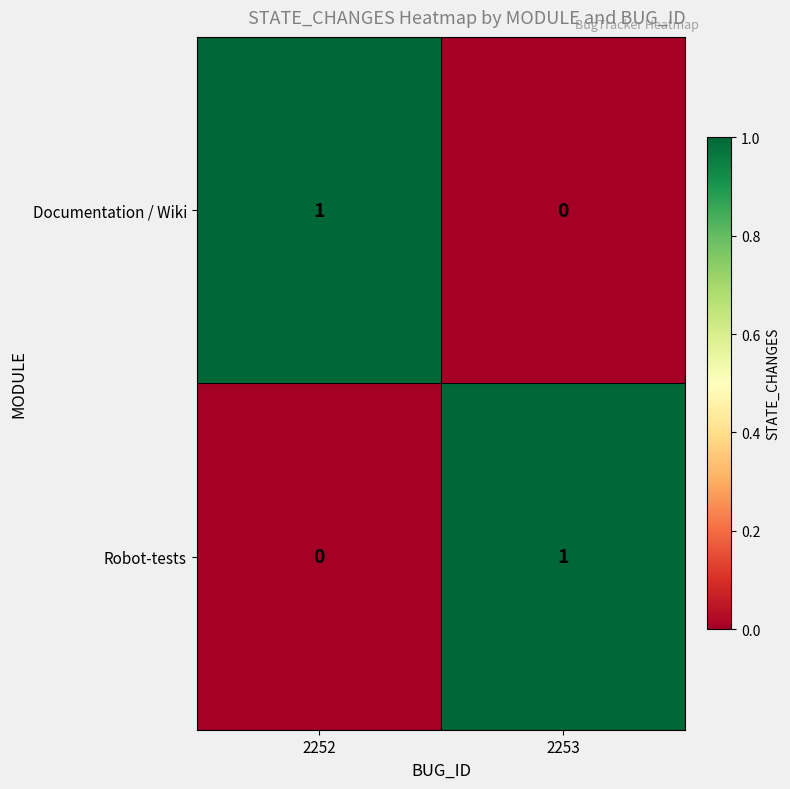

The value of Documentation / Wiki at 2253 is 0. True or false?

True